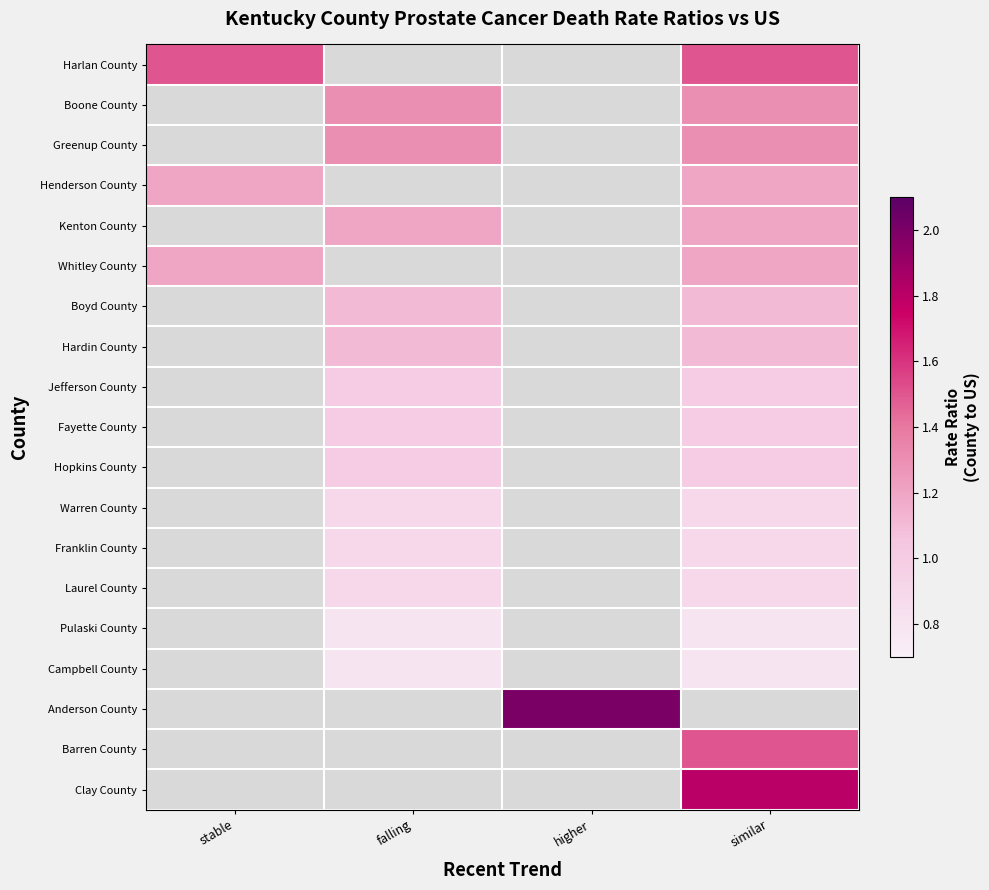

The Pulaski County series shows 1.1 at similar. True or false?

False